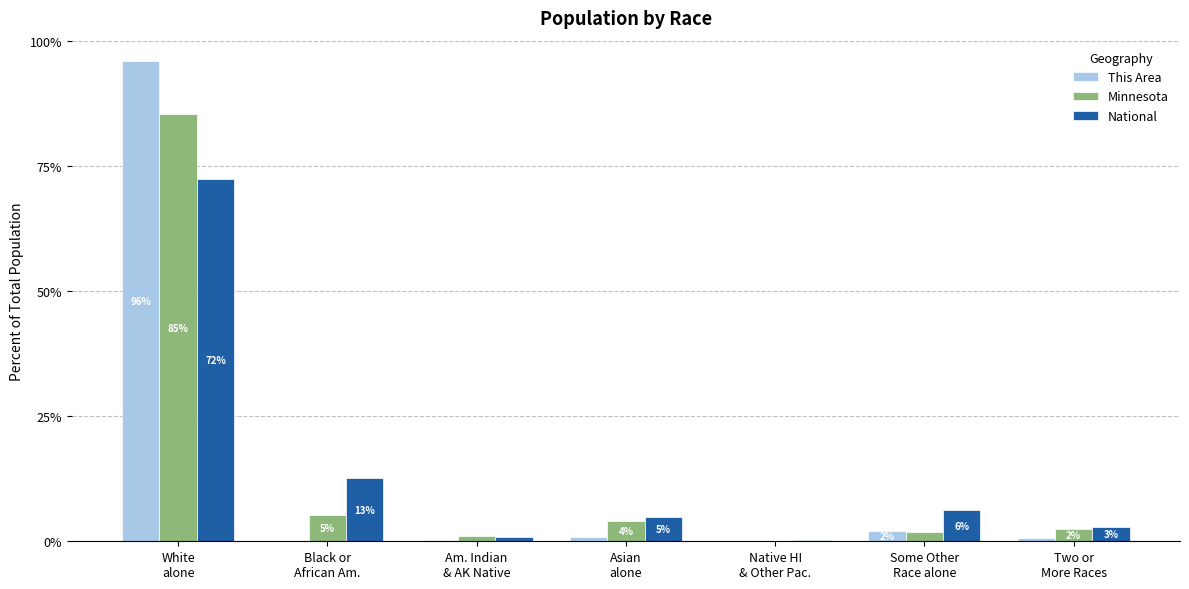

What is the approximate value of This Area at Black or
African Am.?

0.1